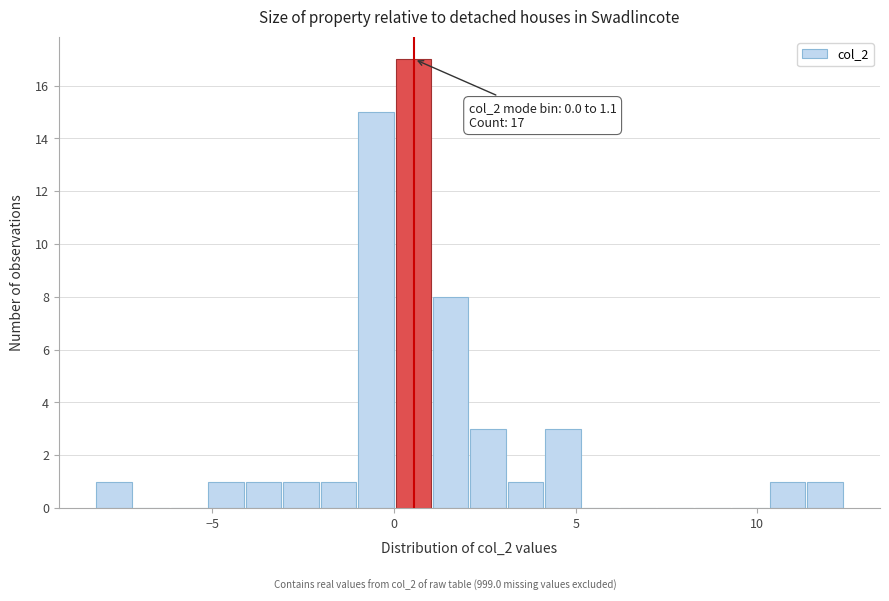

Read against the x-axis, roughly where is the centre of the tallest bar?

0.5